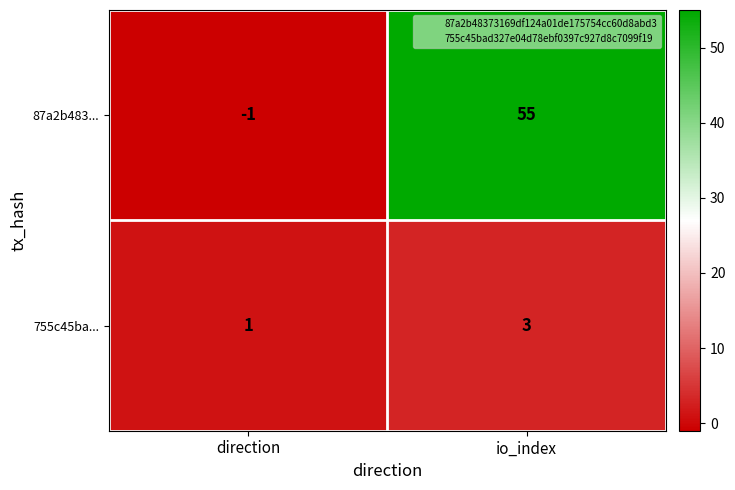

The 755c45ba... series shows 5 at io_index. True or false?

False